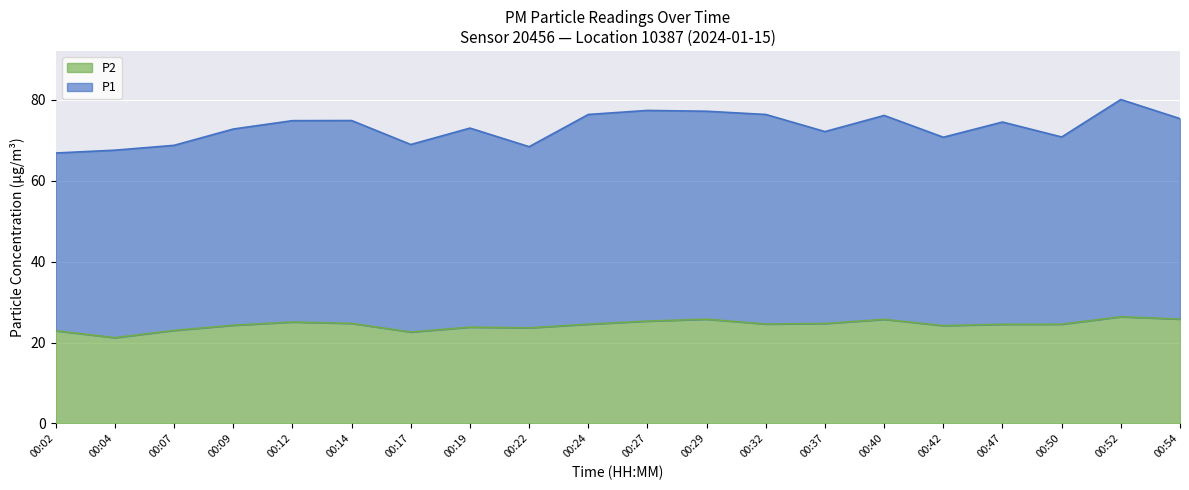

What is the change in value from 00:07 to 00:40?

+2.7